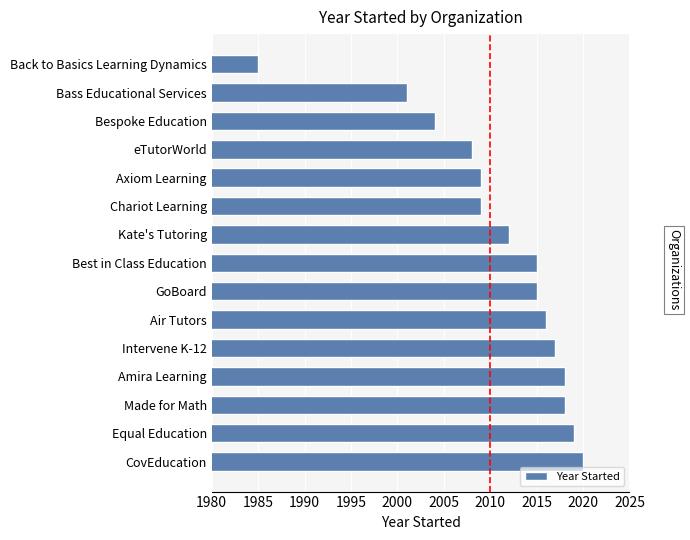

Are the bars grouped side by side (vs. stacked)?

No